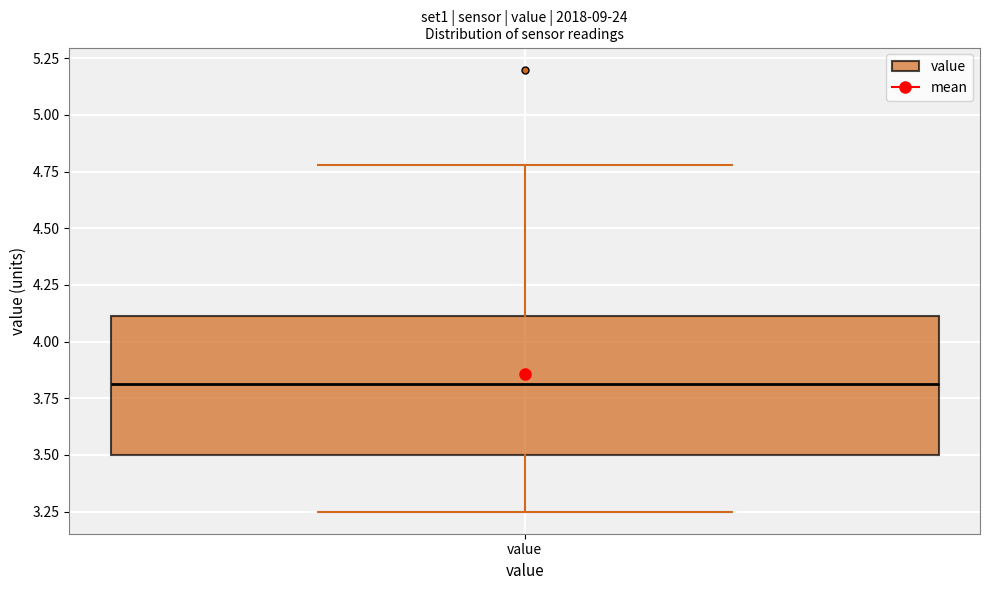

Read this box plot against the y-axis: the position of the median line, the range covered by the box, and the ends of both whiskers. The values are not printed on the chart, so give them approximately, as read against the axis.

median 3.80, box 3.50 to 4.10, whiskers 3.25 to 4.80